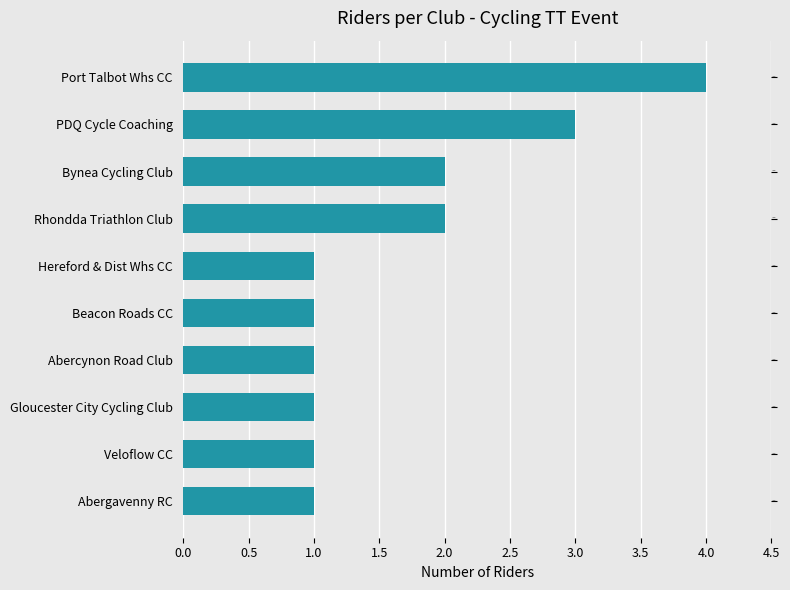

Count the values in the range 1 to 2.

8